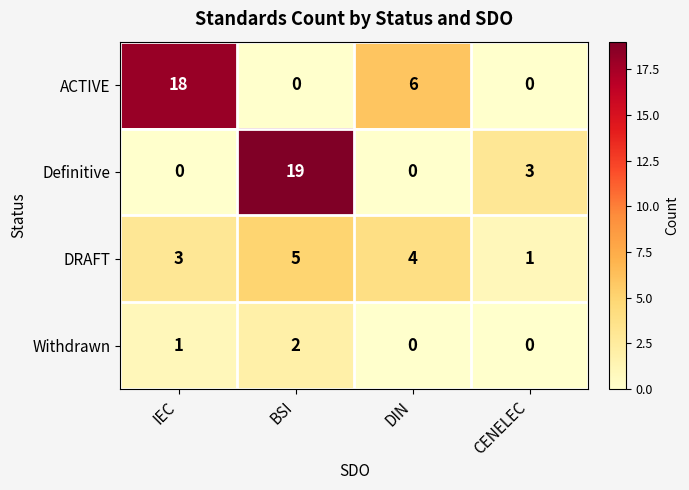

What is the average value of the ACTIVE series?

6